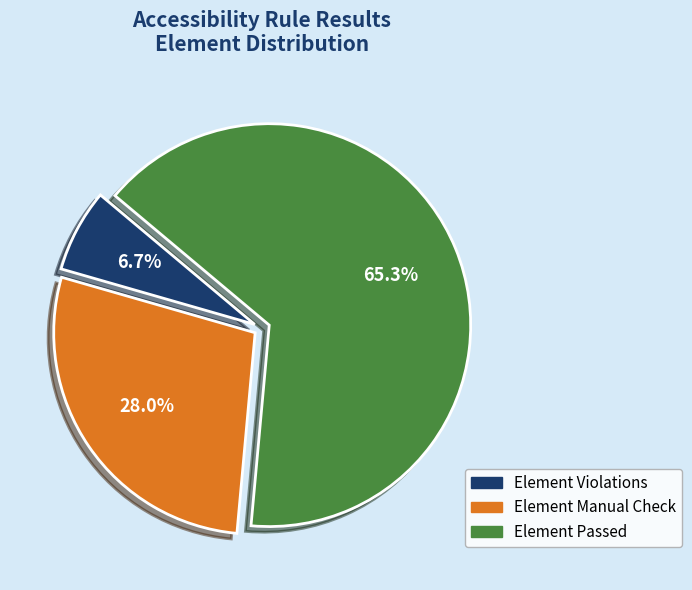

Is there any slice that represents more than half of the pie?

Yes